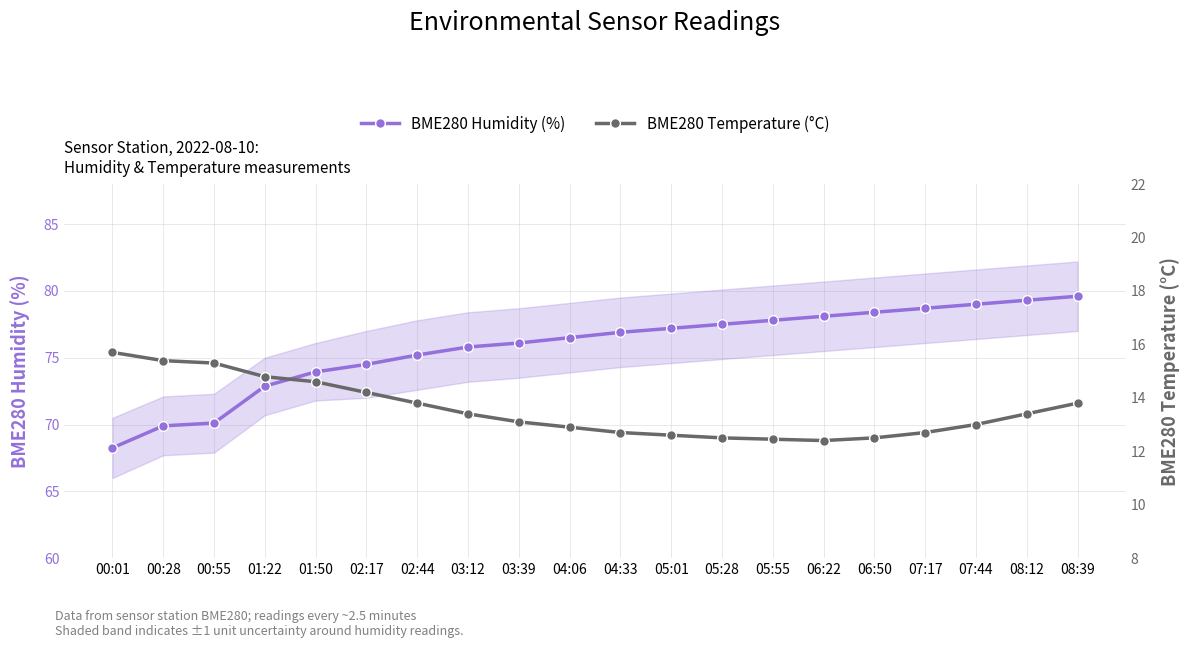

Rank the categories by BME280 Temperature (°C) value from lowest to highest.

06:22, 05:55, 05:28, 06:50, 05:01, 04:33, 07:17, 04:06, 07:44, 03:39, 03:12, 08:12, 02:44, 08:39, 02:17, 01:50, 01:22, 00:55, 00:28, 00:01